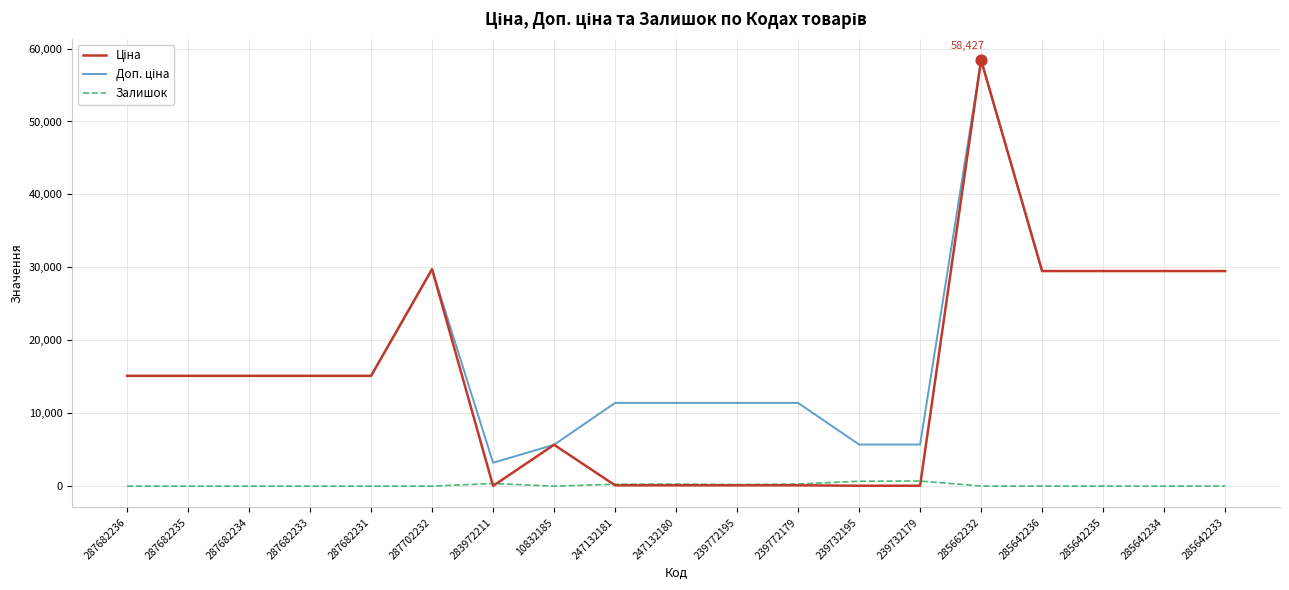

At how many categories does at least one series exceed 52610?

1